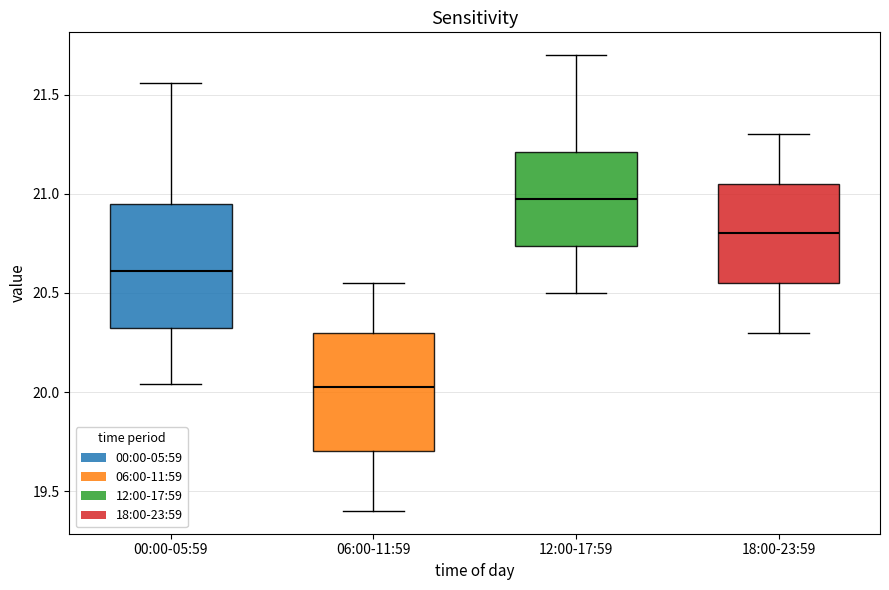

Reading left to right, transcribe this box plot: for each box, give where its median line is, the range the box spans, and where its two whiskers end, as read against the y-axis. The values are not printed on the chart, so give them approximately, as read against the axis.

00:00-05:59: median 20.60, box 20.30 to 20.95, whiskers 20.05 to 21.55
06:00-11:59: median 20.05, box 19.70 to 20.30, whiskers 19.40 to 20.55
12:00-17:59: median 21.00, box 20.75 to 21.20, whiskers 20.50 to 21.70
18:00-23:59: median 20.80, box 20.55 to 21.05, whiskers 20.30 to 21.30